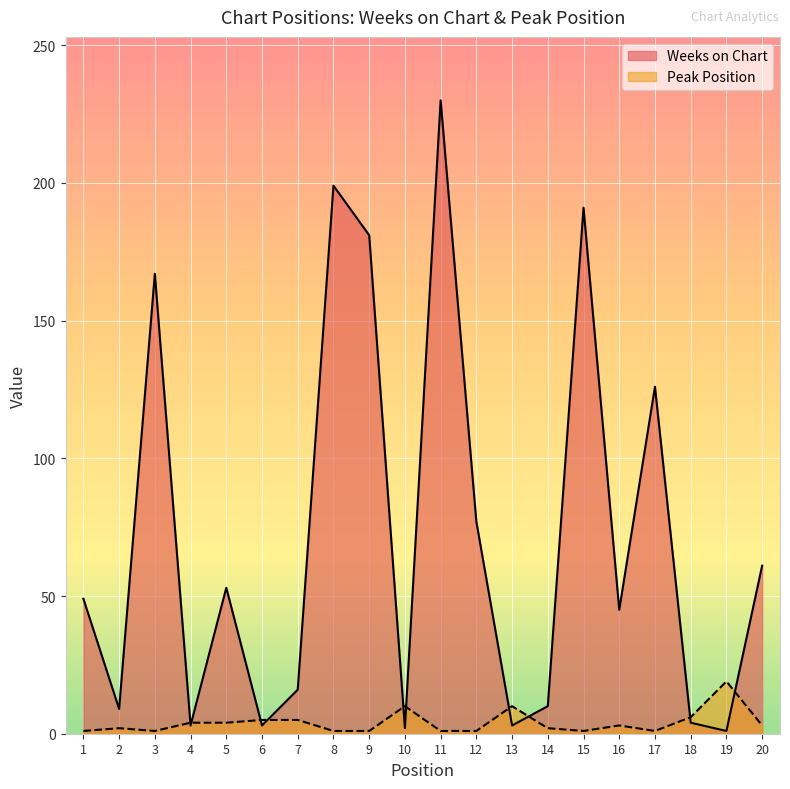

Reading right to left, extract all data points from this chart.

Weeks on Chart: 61	1	4	126	45	191	10	3	77	230	2	181	199	16	3	53	3	167	9	49
Peak Position: 3	19	6	1	3	1	2	10	1	1	10	1	1	5	5	4	4	1	2	1